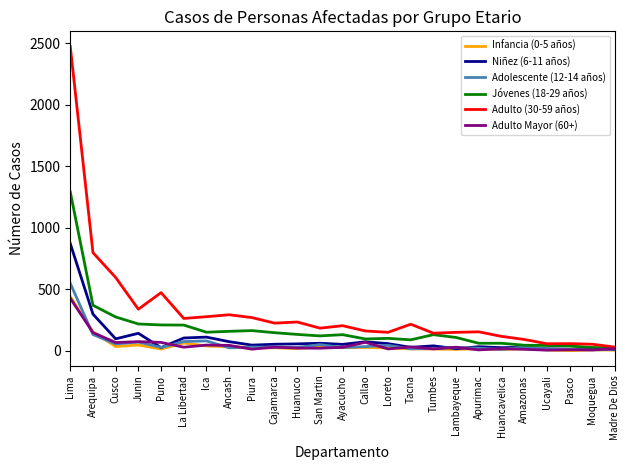

Is this an area chart (filled region under the line)?

No